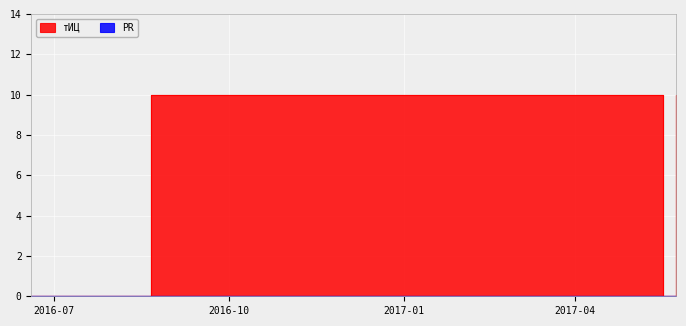

True or false: the data shows -4 at 2016-06-19.

False